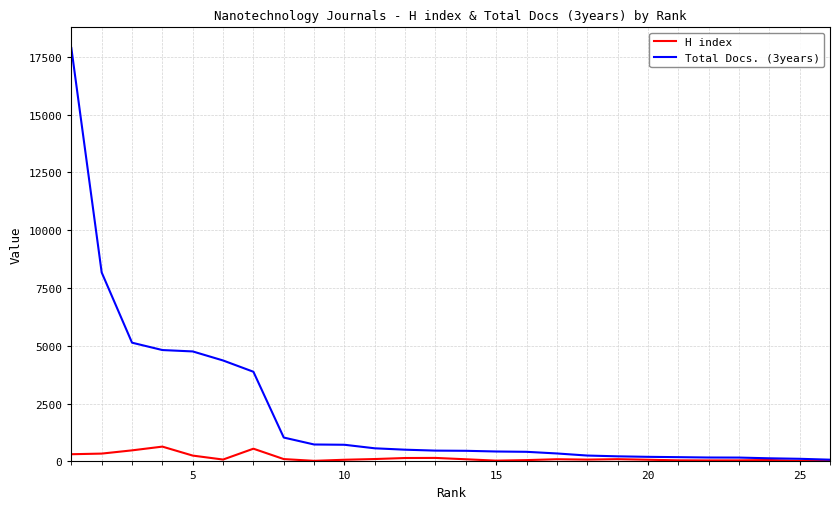

Which series has the largest total across all categories?

Total Docs. (3years)